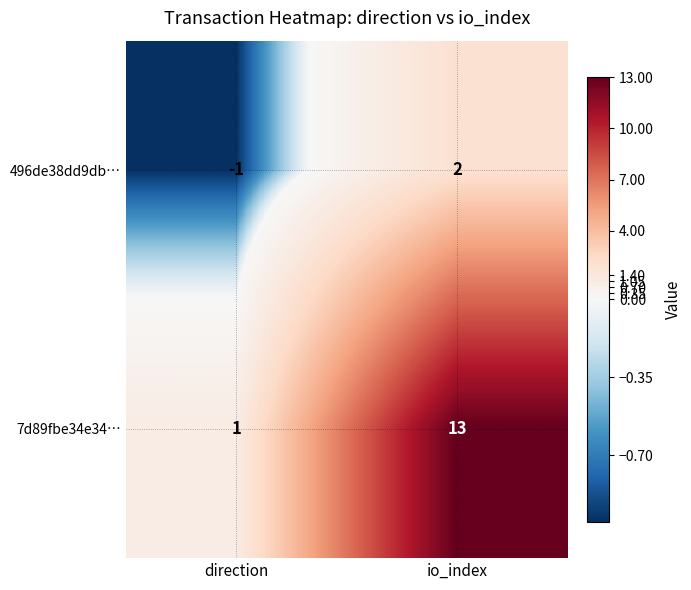

Rank the series at direction from lowest to highest value.

496de38dd9db…, 7d89fbe34e34…